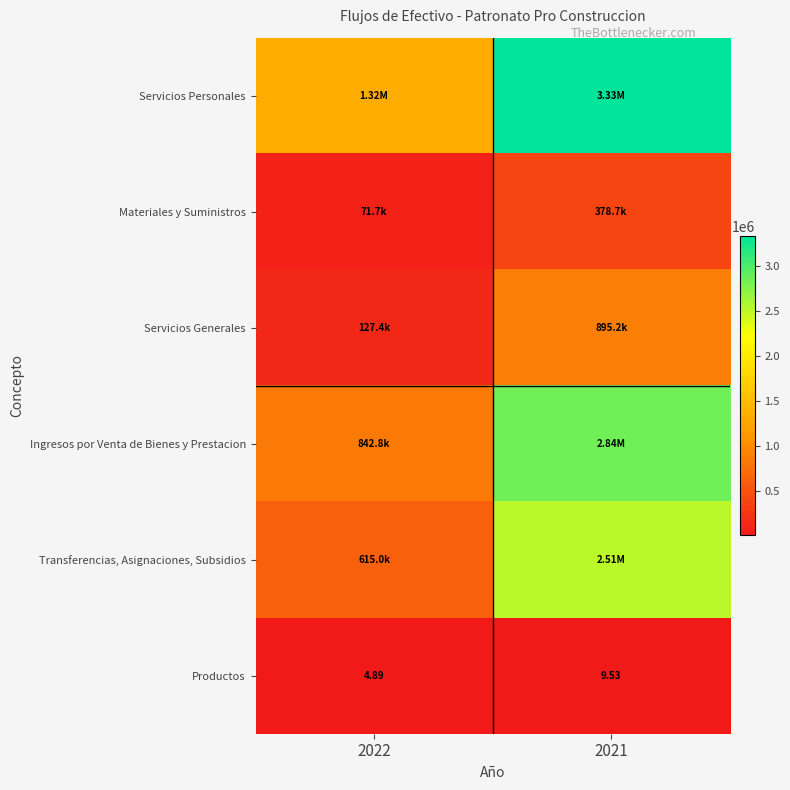

Which category has the lowest value across all series?

2022